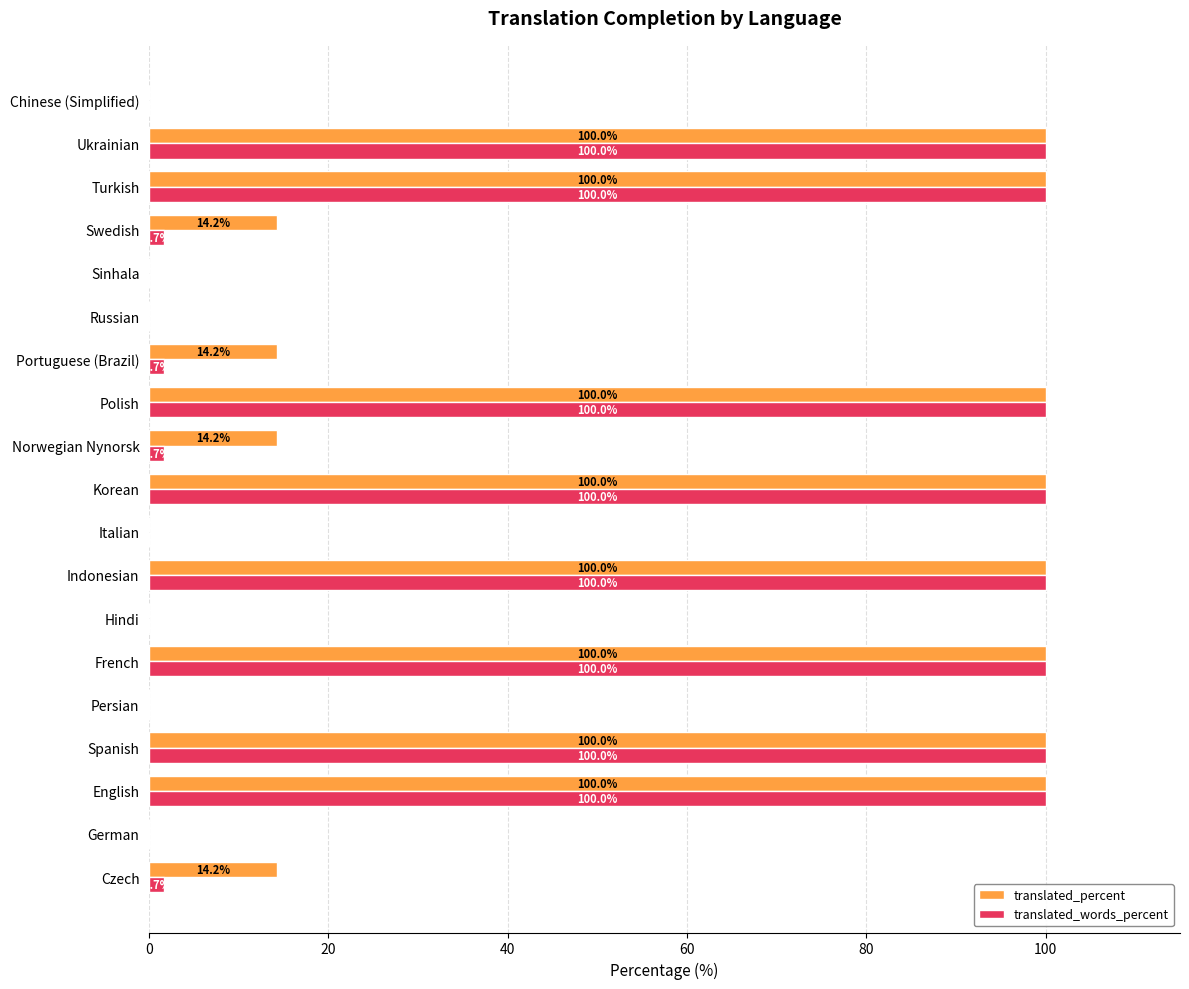

What is the total value across all series at English?

200.0